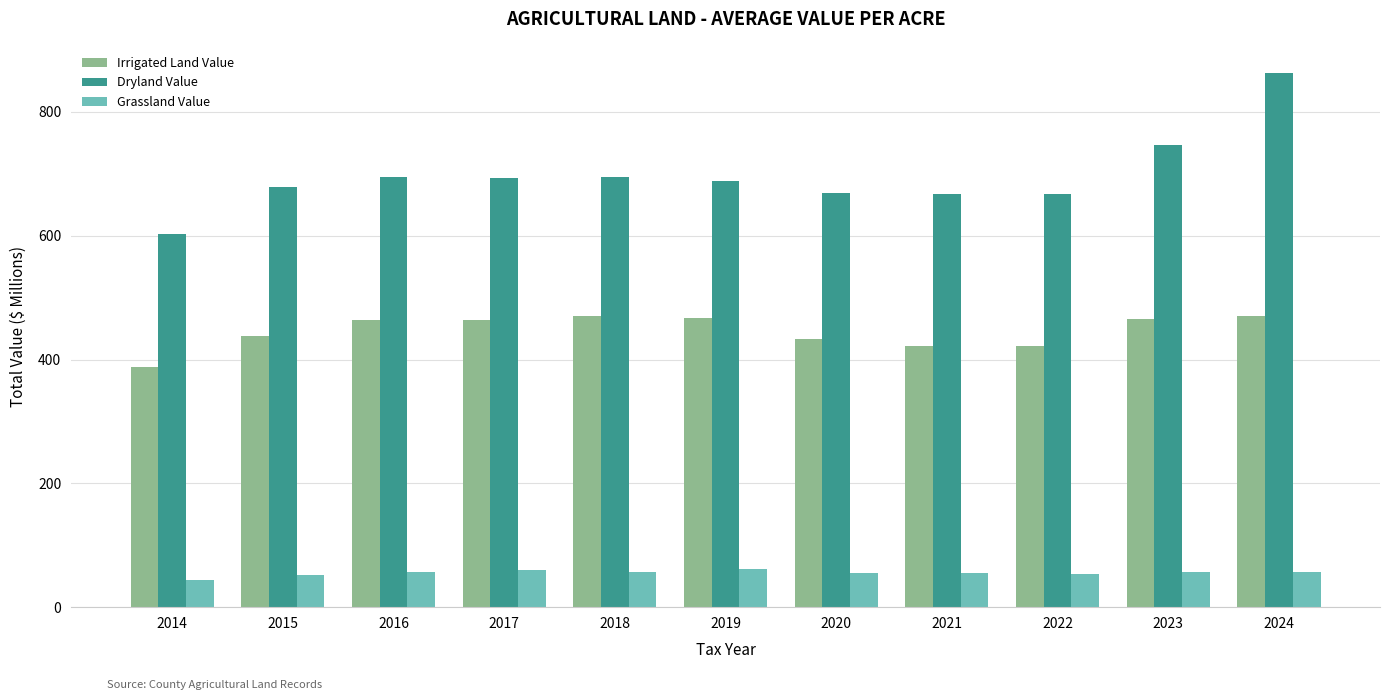

Where is Dryland Value nearest to the value 733?

2023